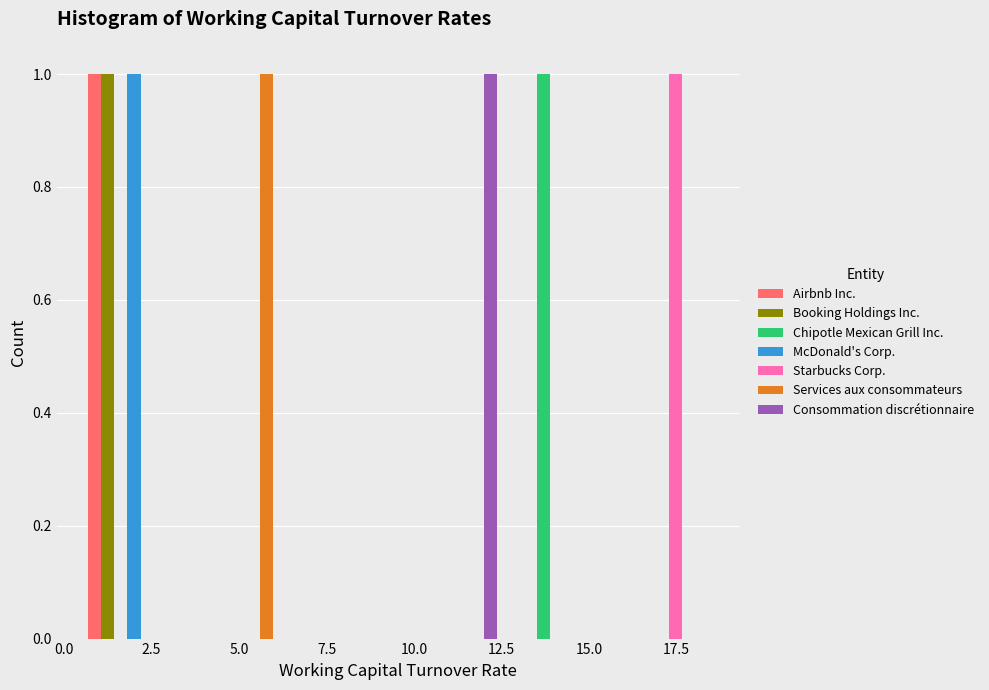

What is the height of the McDonald's Corp. bar covering 0.5 to 3.5 on the x-axis? Neither the bar edges nor the heights are printed on the chart, so give them approximately, as read against the axes.

1